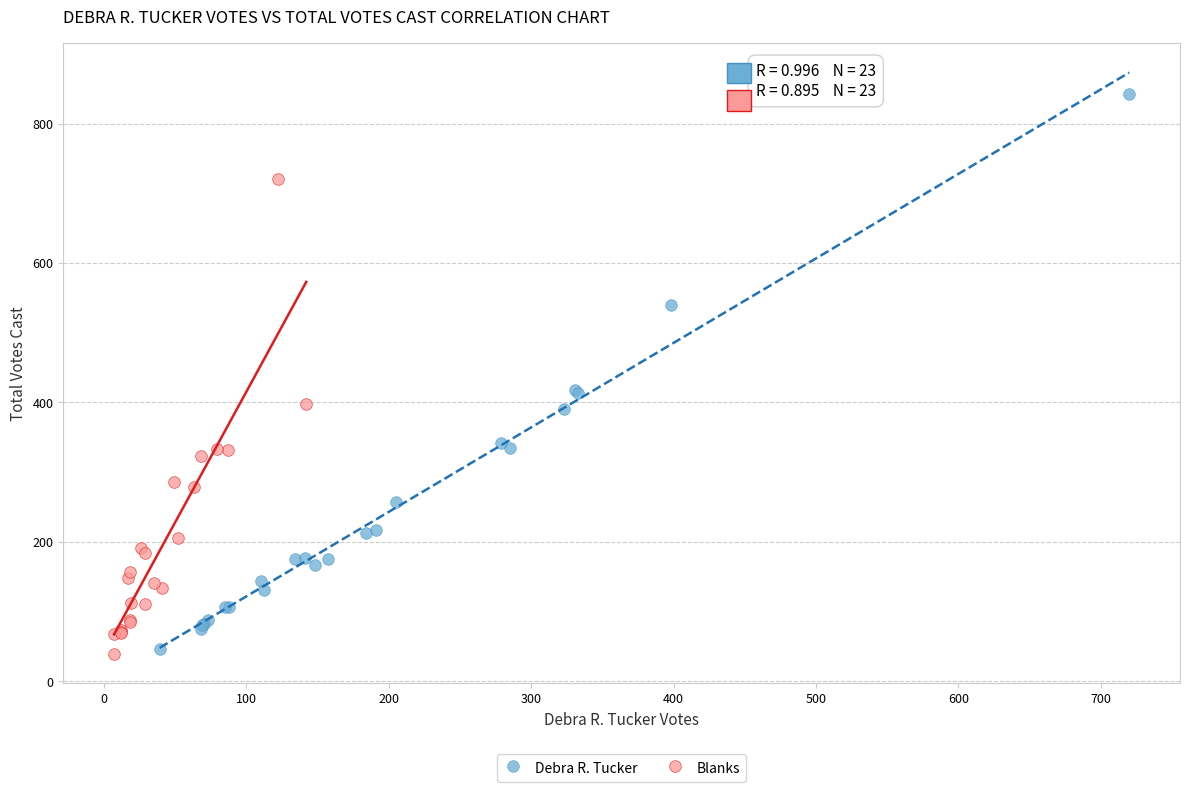

Which series contains the highest Y value?

Debra R. Tucker